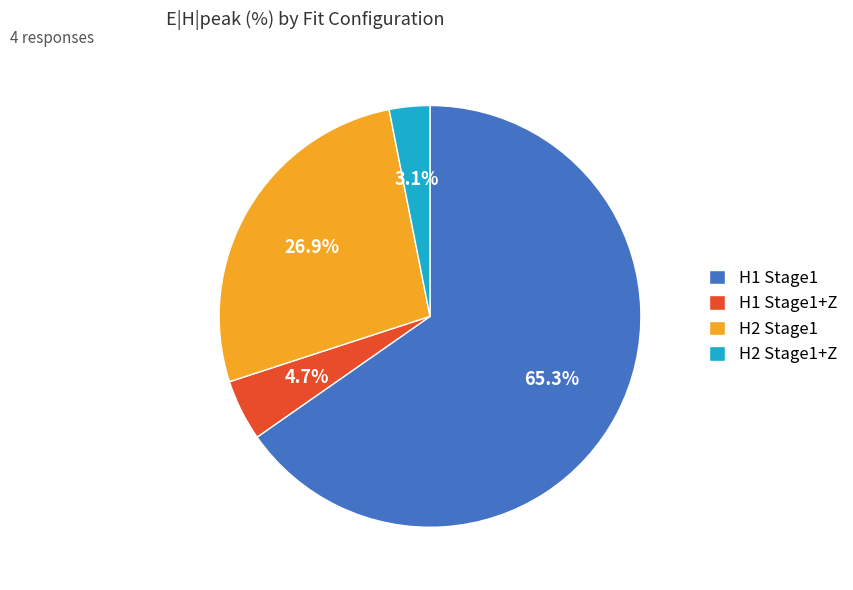

To the nearest percent, what is the difference between the largest and smallest slice percentages?

62%